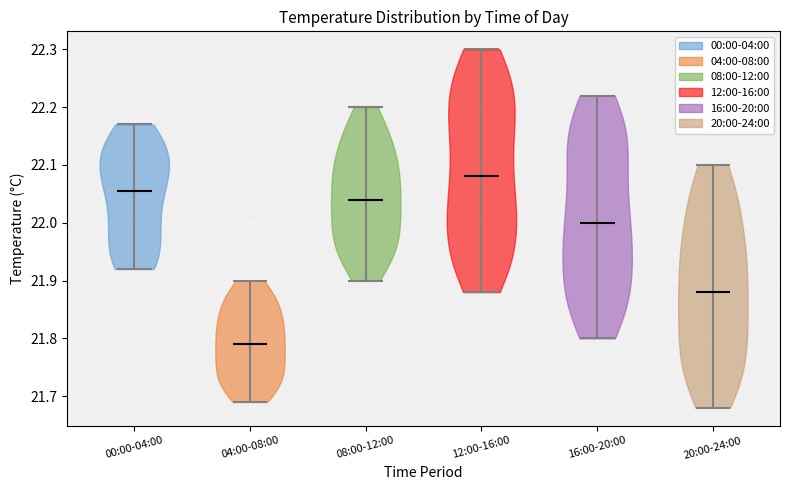

Which violin has the lowest median line?

04:00-08:00